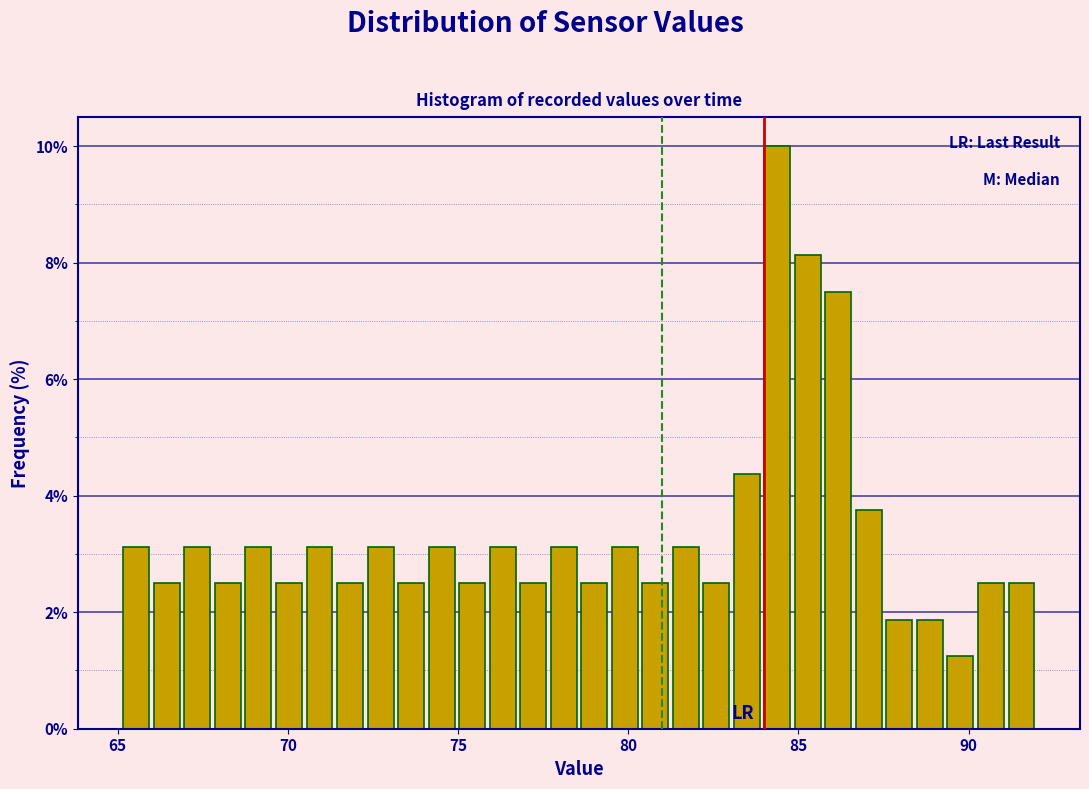

Read against the x-axis, roughly where is the centre of the tallest bar?

84.5